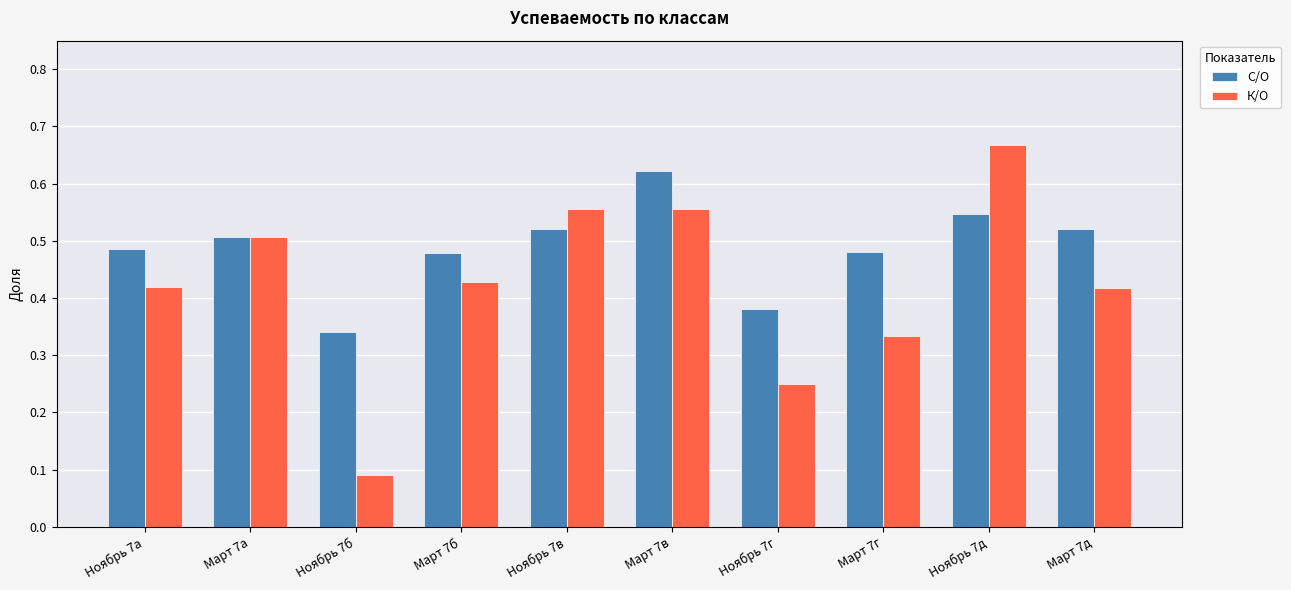

Which category has the highest value across all series?

Ноябрь 7д